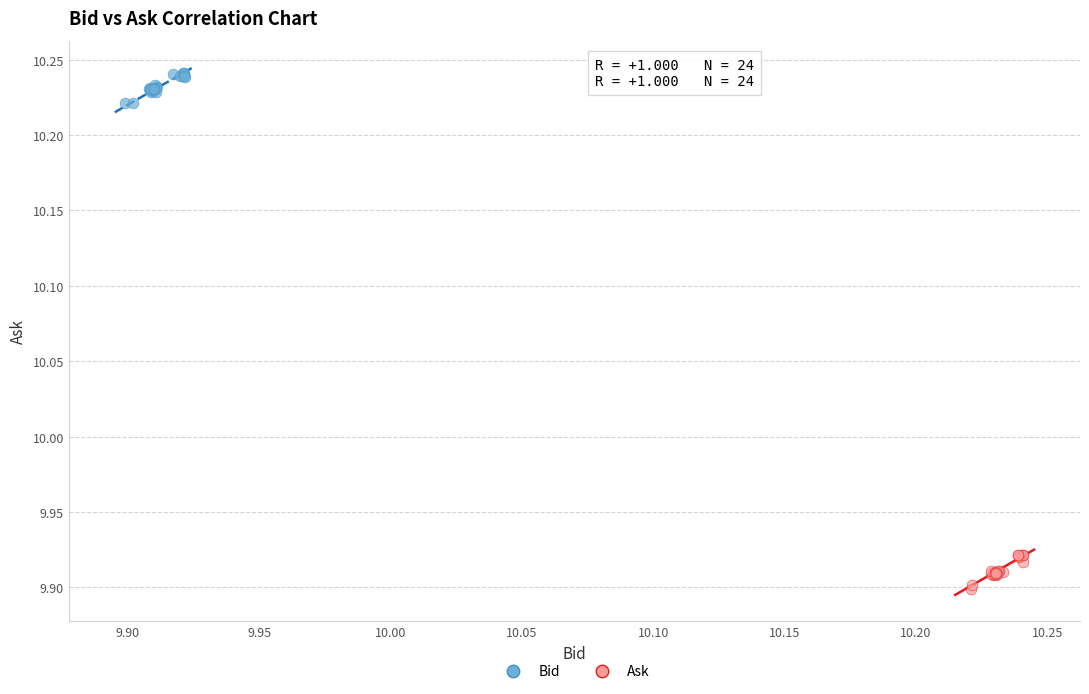

Which series contains the lowest Y value?

Ask